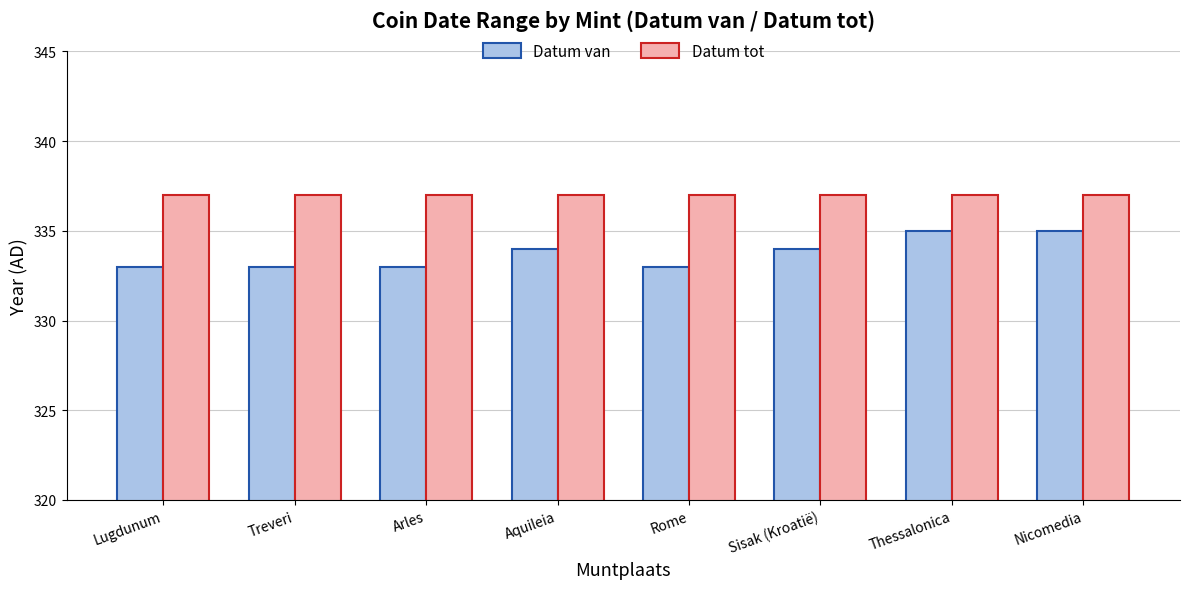

What is the maximum value for Datum van?

335